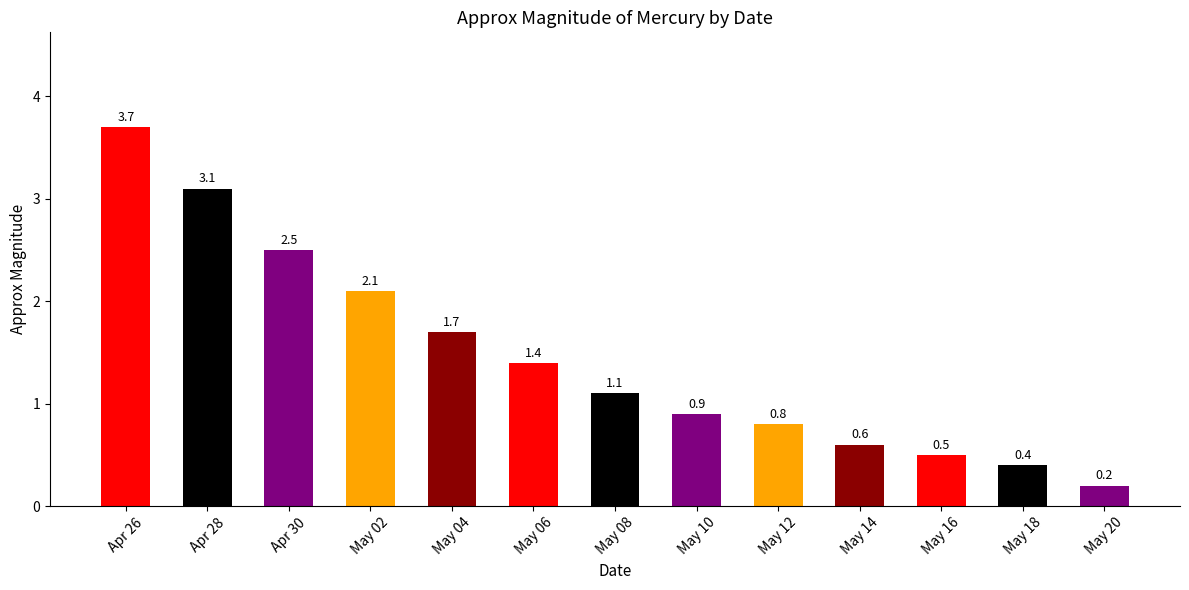

What is the difference between the second highest and minimum values?

2.9